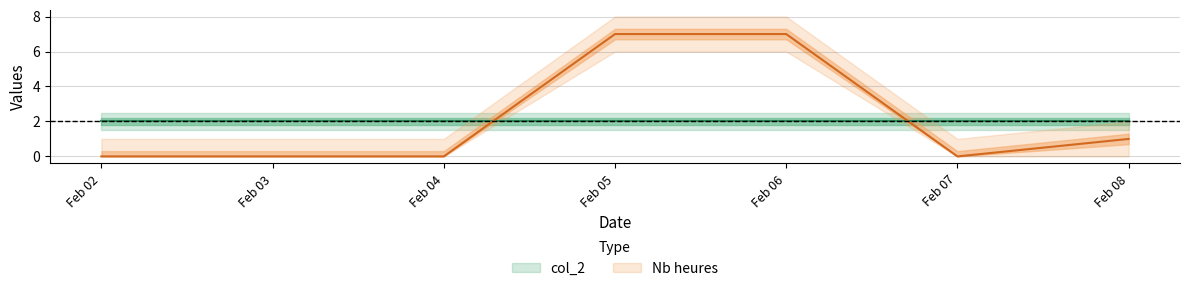

Where is the first local minimum?

Feb 07